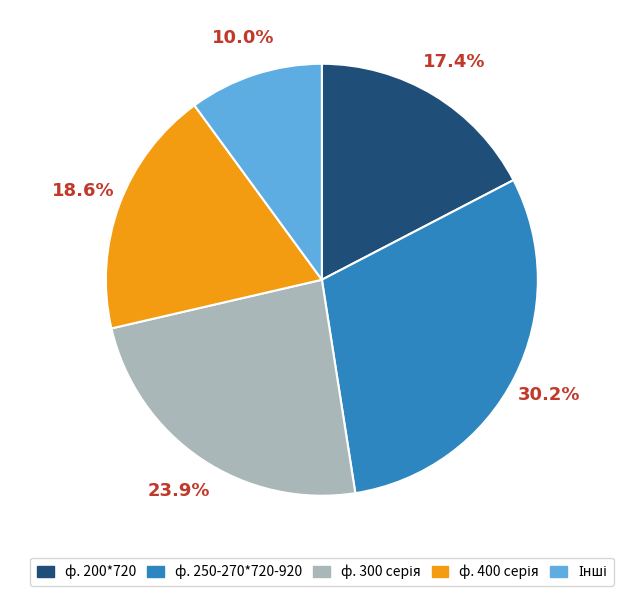

Which category has the biggest portion of the pie?

ф. 250-270*720-920